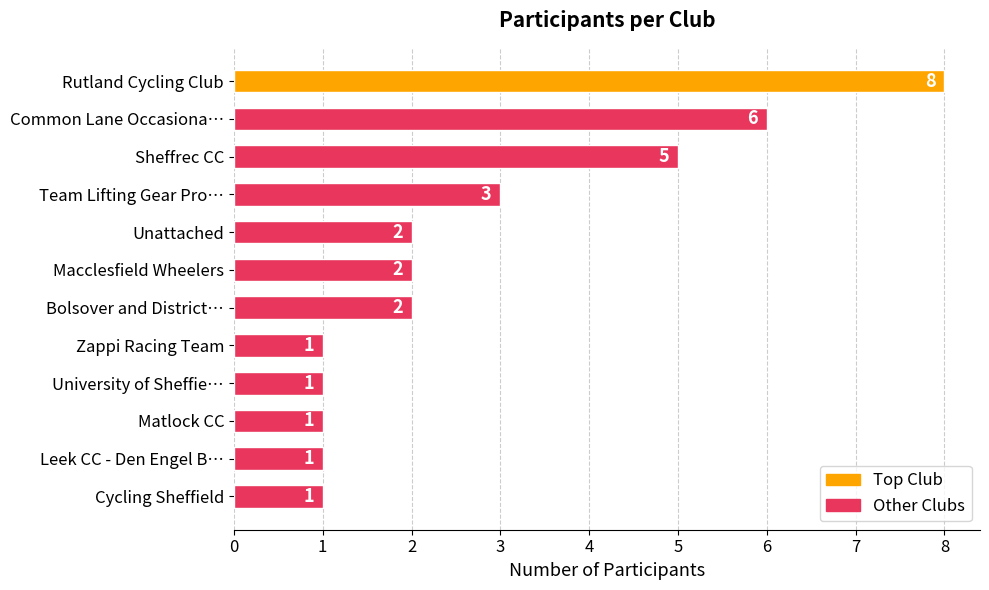

What is the minimum value shown in the chart?

1